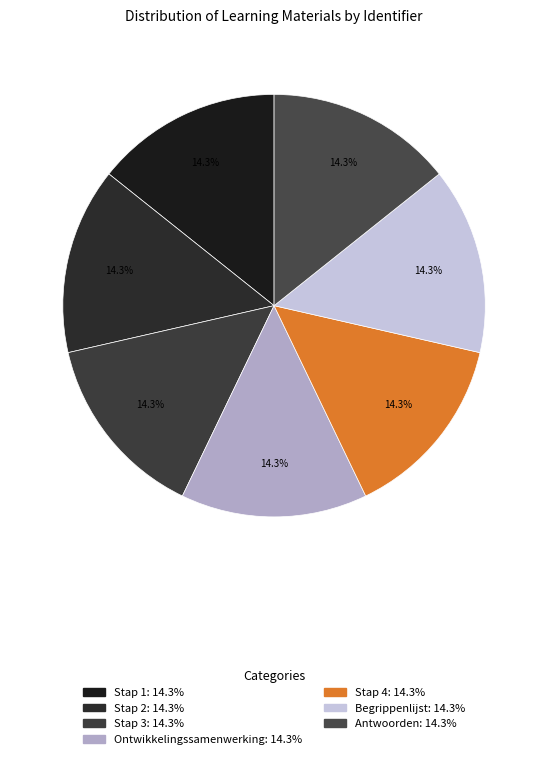

What is the total percentage of Stap 4 and Begrippenlijst?

28.6%